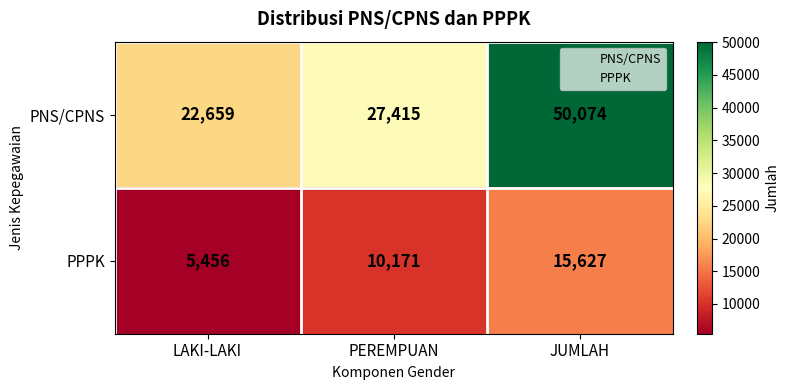

Rank the series by their maximum value, from lowest to highest.

PPPK, PNS/CPNS